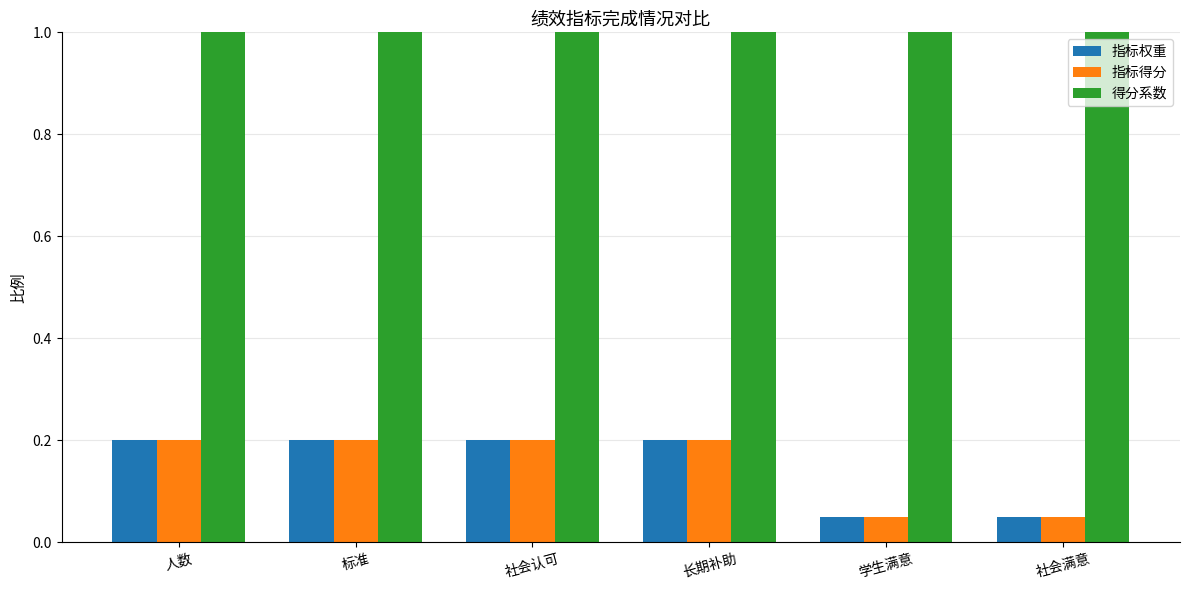

What is the spread (max minus min) of values at 标准?

0.8